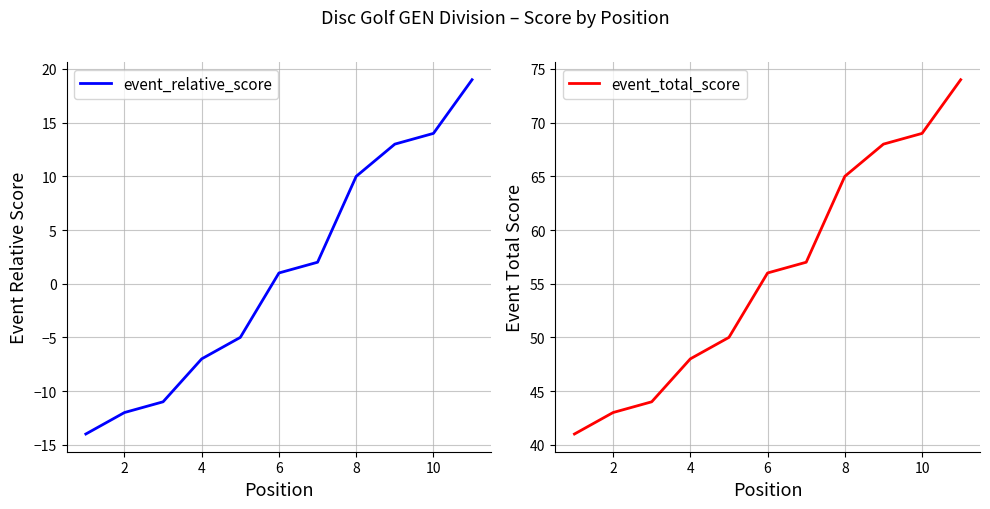

Does the chart display data point markers on the line(s)?

No